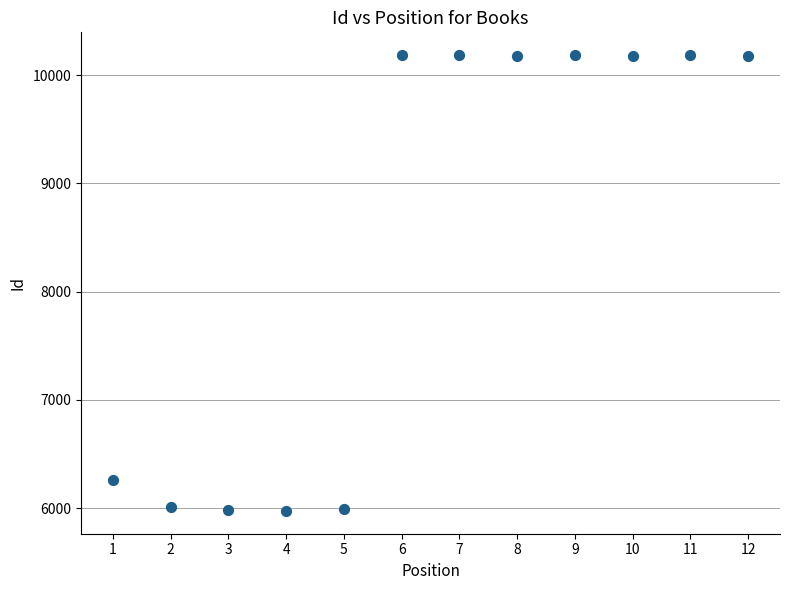

What Y value in the scatter plot is closest to 8079?

6258